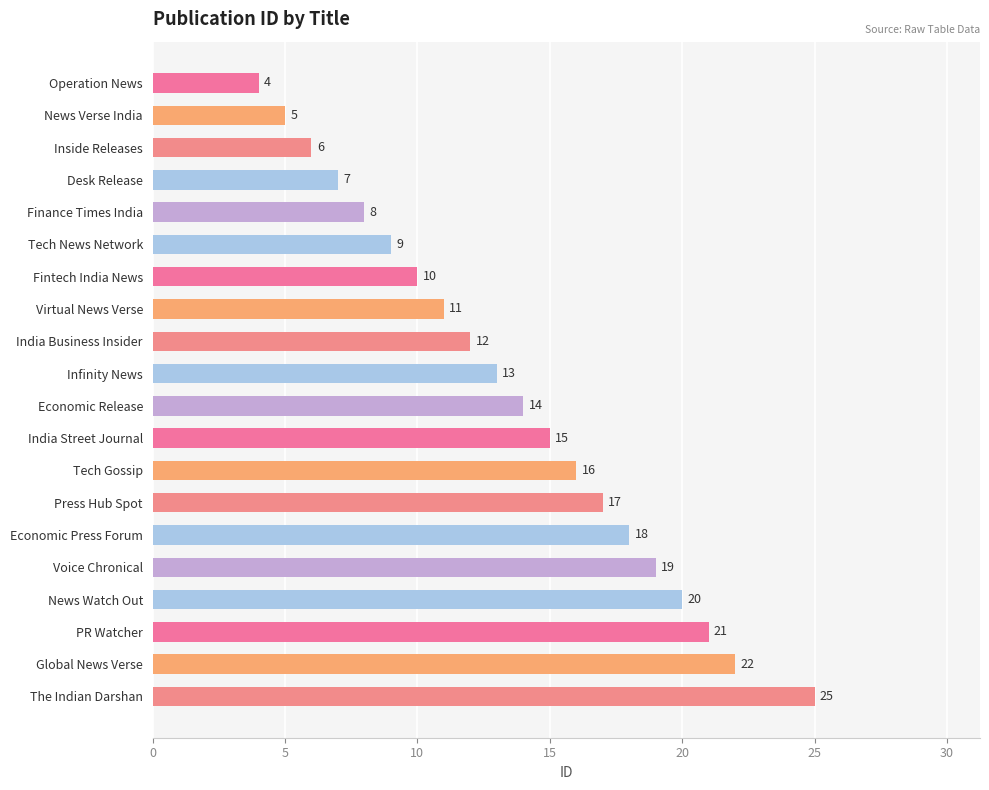

The value at India Business Insider is 19. True or false?

False